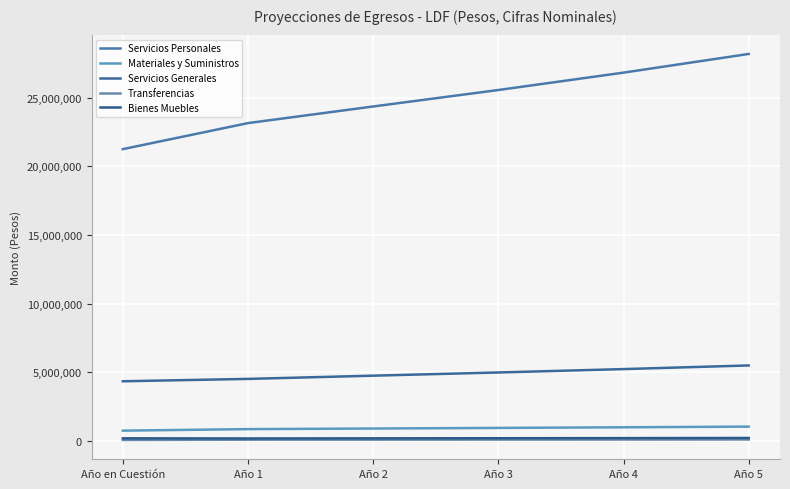

At which category does Bienes Muebles reach its first local valley?

Año 1